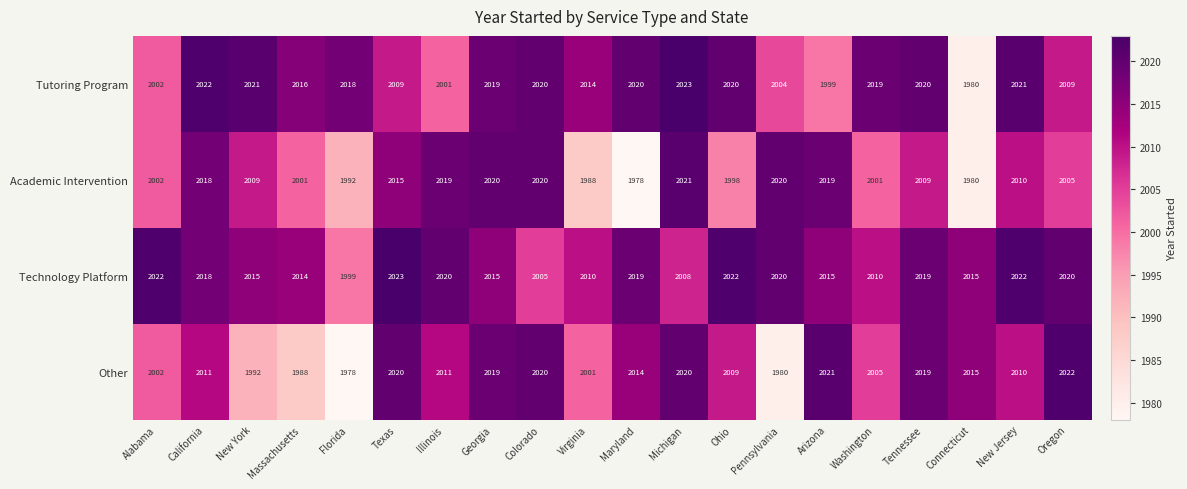

What is the sum of all Technology Platform values?

40311